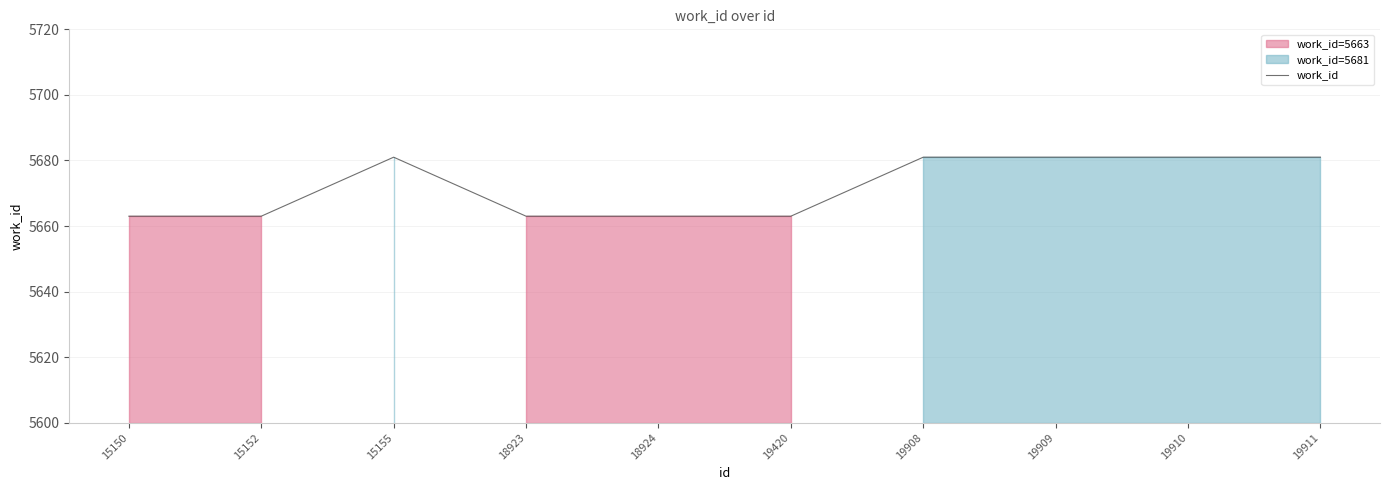

Where is the data nearest to the value 5672?

15150